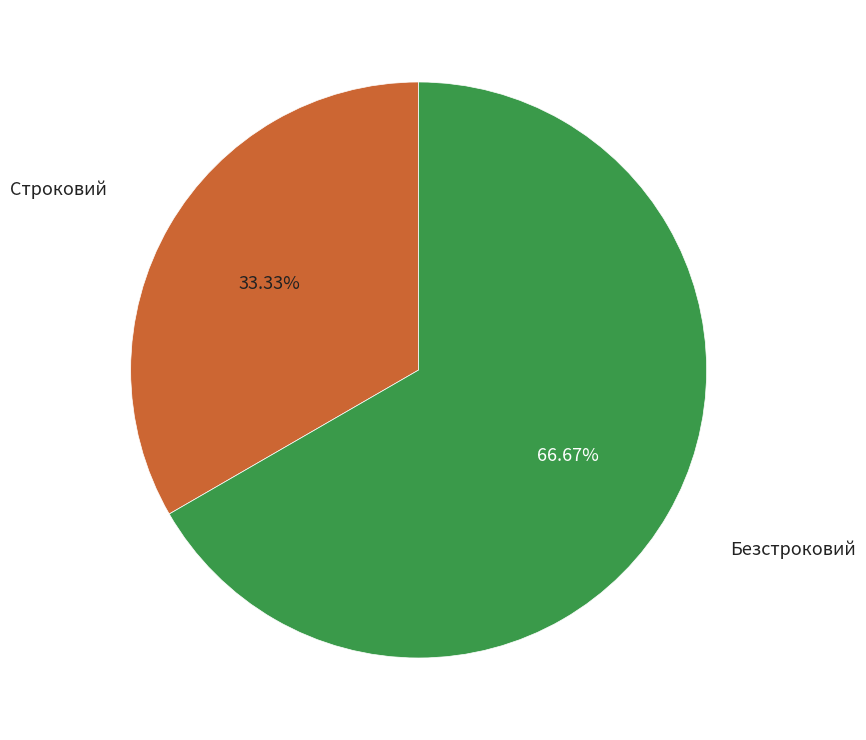

Is there any slice that represents more than half of the pie?

Yes